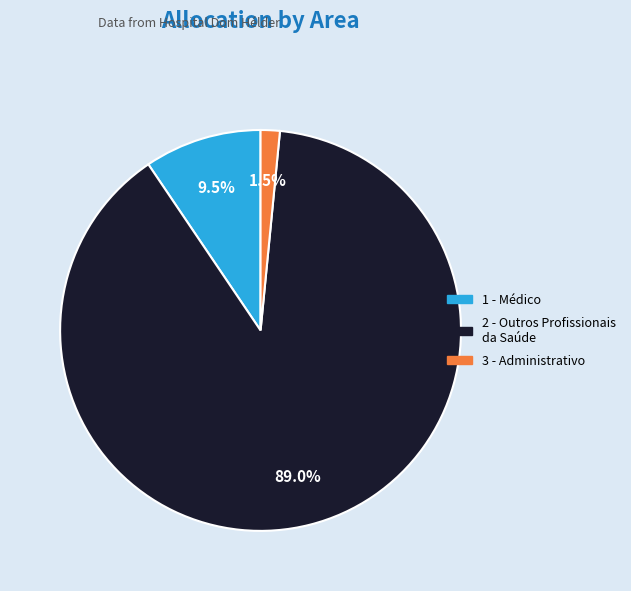

Rank the categories by value from highest to lowest.

2 - Outros Profissionais da Saúde, 1 - Médico, 3 - Administrativo